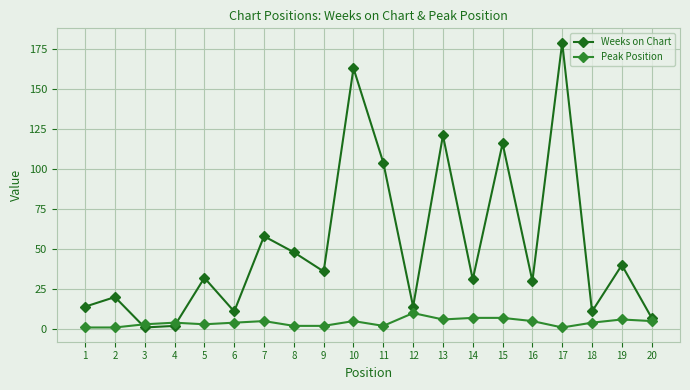

Reading left to right, extract all data points from this chart.

Weeks on Chart: 14	20	1	2	32	11	58	48	36	163	104	14	121	31	116	30	179	11	40	7
Peak Position: 1	1	3	4	3	4	5	2	2	5	2	10	6	7	7	5	1	4	6	5